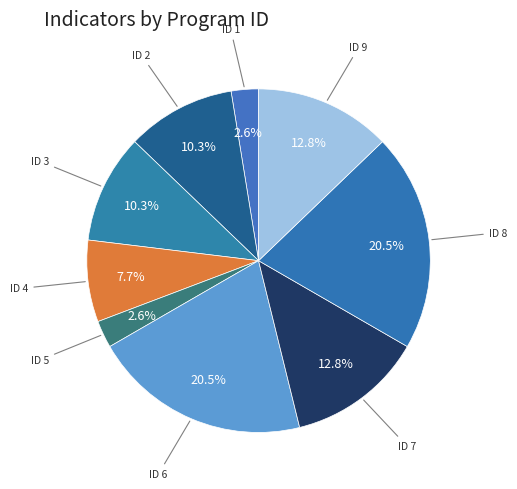

Count the number of slices in the pie.

9